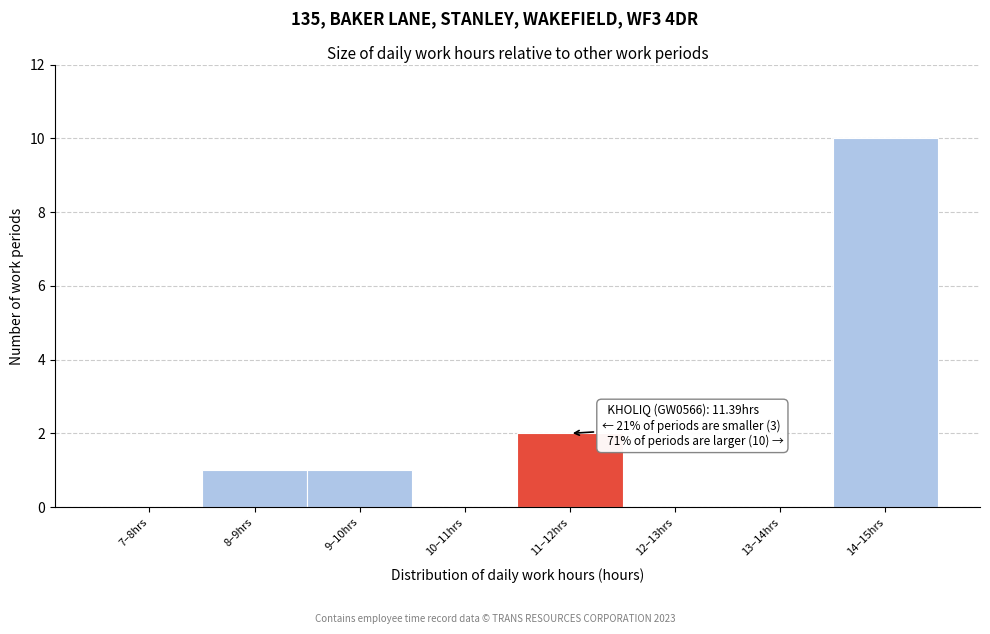

Reading left to right, what are all the values shown in this chart?

7–8hrs=0	8–9hrs=1	9–10hrs=1	10–11hrs=0	11–12hrs=2	12–13hrs=0	13–14hrs=0	14–15hrs=10